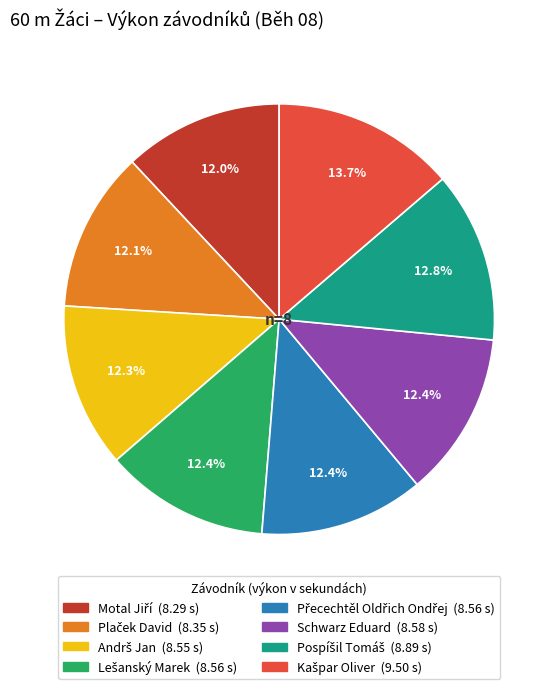

Does Schwarz Eduard represent more than half of the total?

No